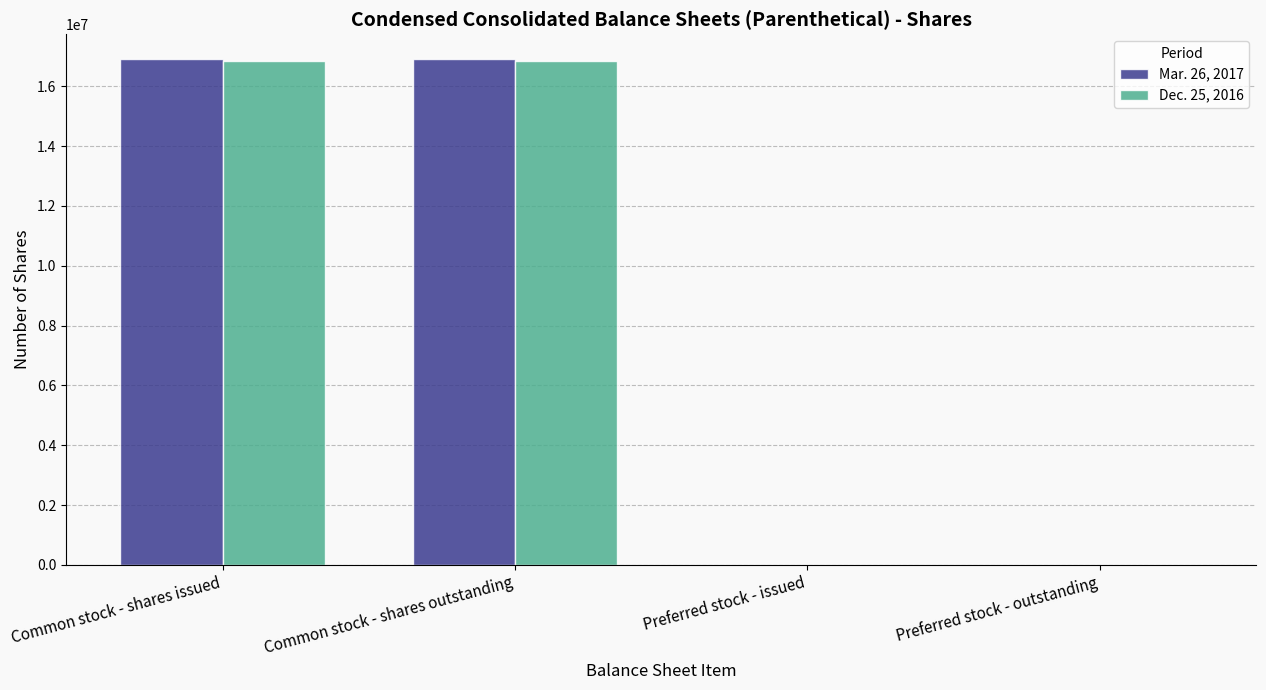

What is the sum of all Dec. 25, 2016 values?

33678696